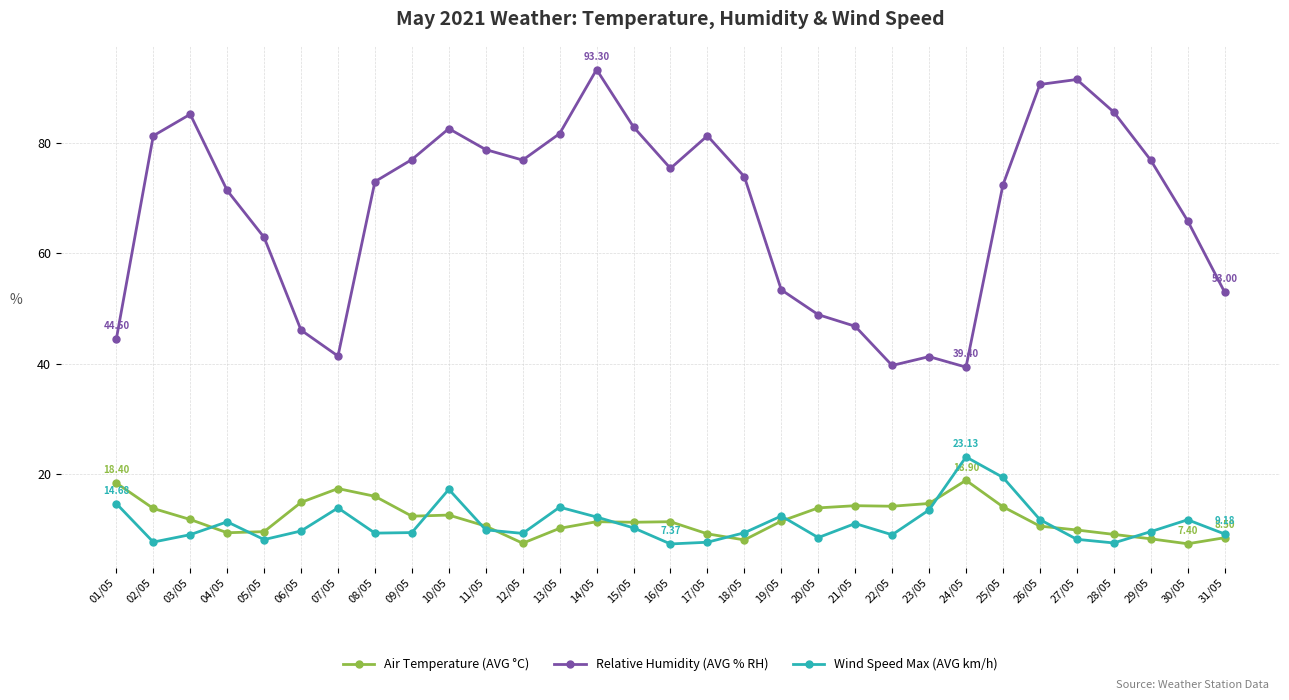

Rank the series by their maximum value, from highest to lowest.

Relative Humidity (AVG % RH), Wind Speed Max (AVG km/h), Air Temperature (AVG °C)